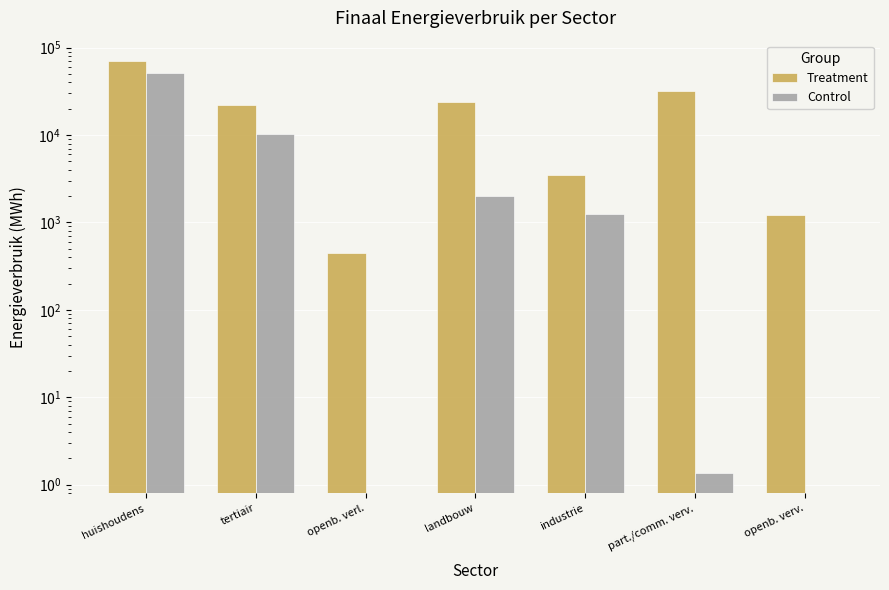

Which series has the widest spread of values?

Treatment